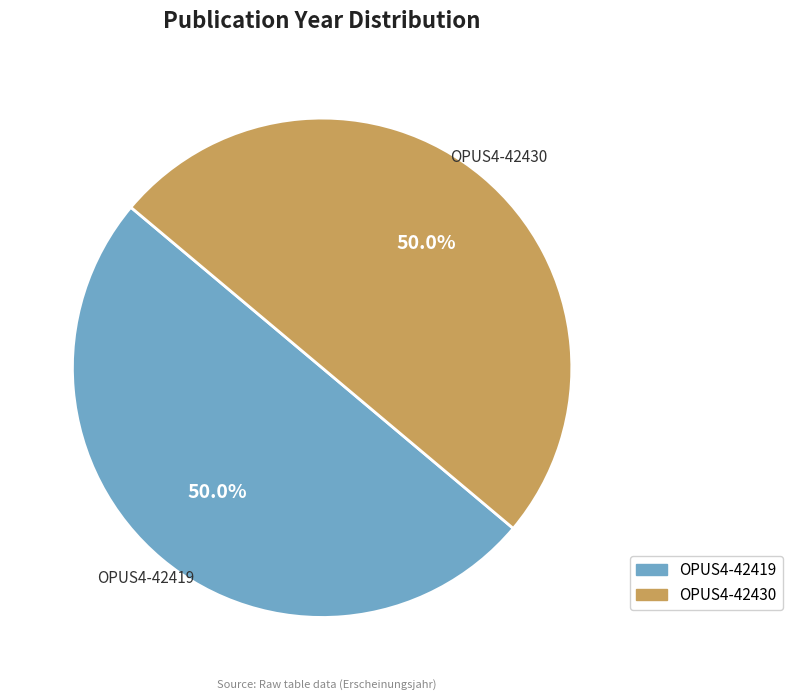

What percentage do OPUS4-42419 and OPUS4-42430 together represent?

100.0%